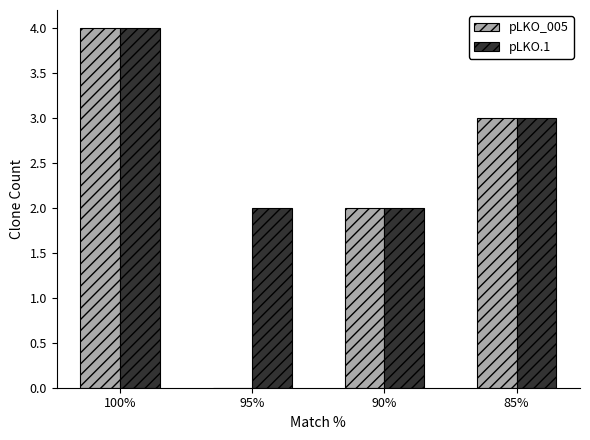

At which label does pLKO.1 reach its peak?

100%